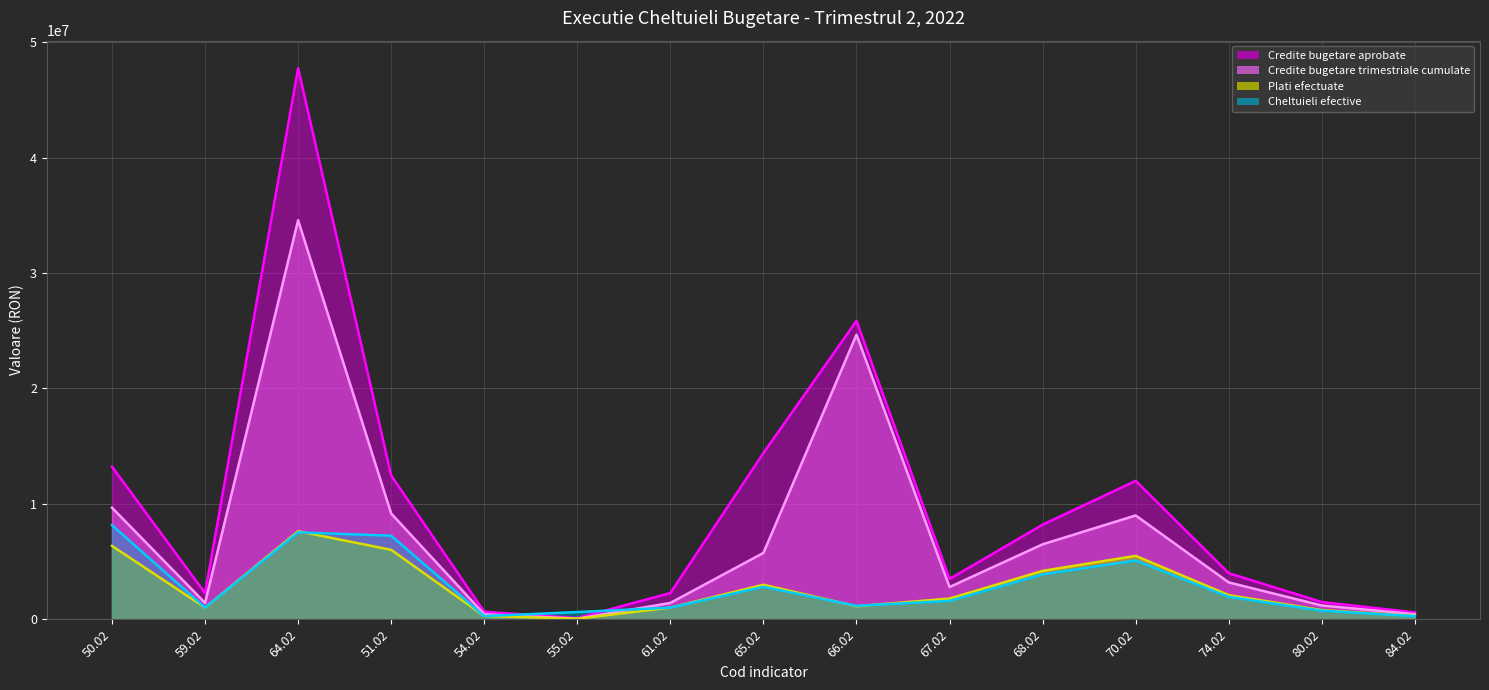

At which label does Credite bugetare trimestriale cumulate first exceed 3200000?

50.02